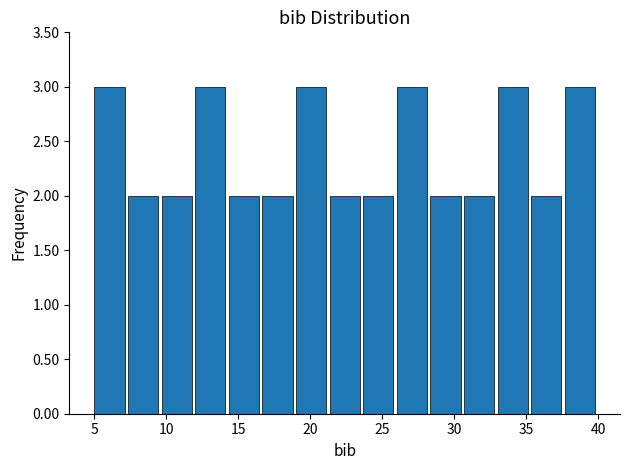

Reading left to right, list every bar in this chart as the range it spans on the x-axis followed by its height. Neither the bar edges nor the heights are printed on the chart, so give them approximately, as read against the axes.

5.0 to 7.5: 3
7.5 to 9.5: 2
9.5 to 12.0: 2
12.0 to 14.5: 3
14.5 to 16.5: 2
16.5 to 19.0: 2
19.0 to 21.5: 3
21.5 to 23.5: 2
23.5 to 26.0: 2
26.0 to 28.5: 3
28.5 to 30.5: 2
30.5 to 33.0: 2
33.0 to 35.5: 3
35.5 to 37.5: 2
37.5 to 40.0: 3